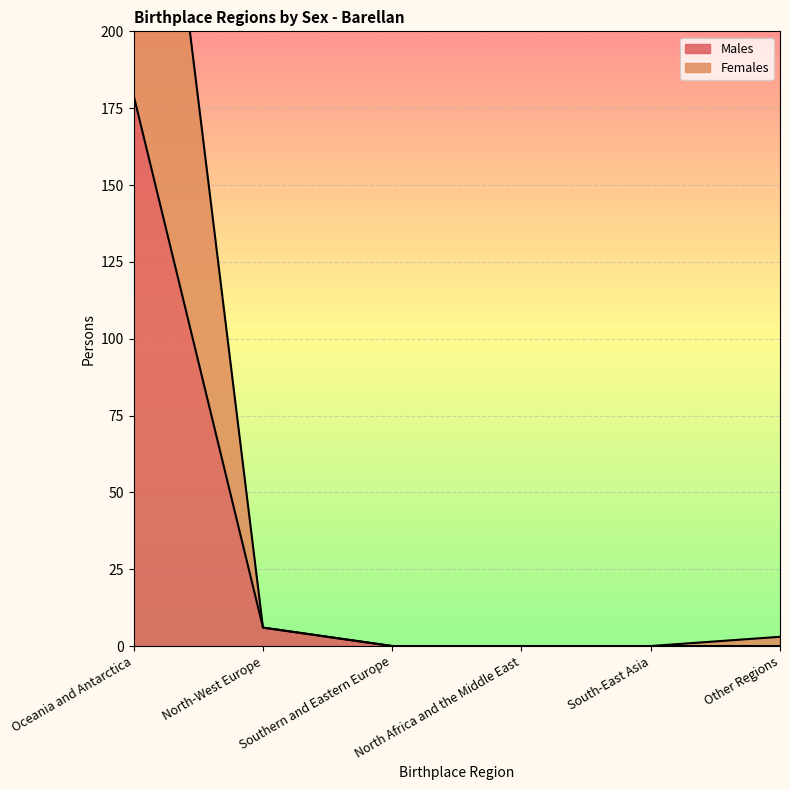

What are all the series names shown in the legend?

Males, Females